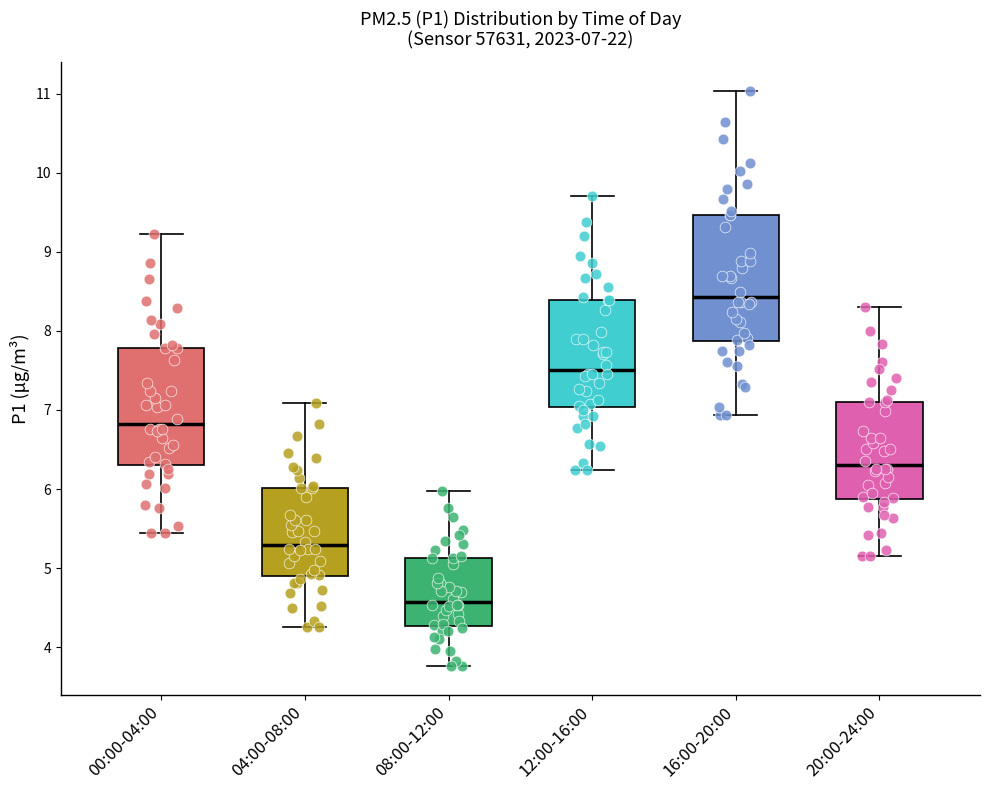

Which box's median line is the lowest?

08:00-12:00